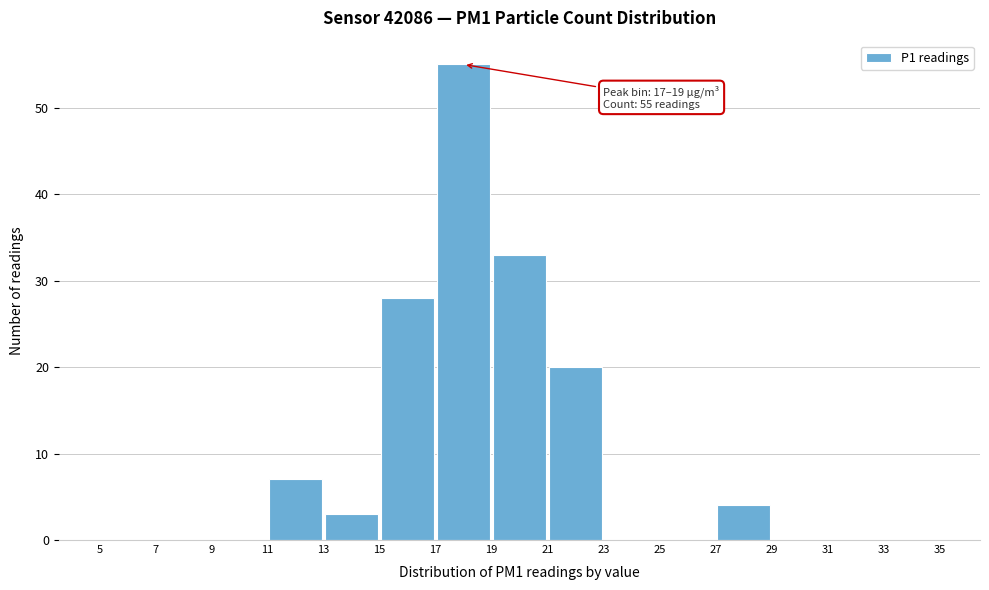

Over which range of the x-axis is the bar tallest?

17 to 19